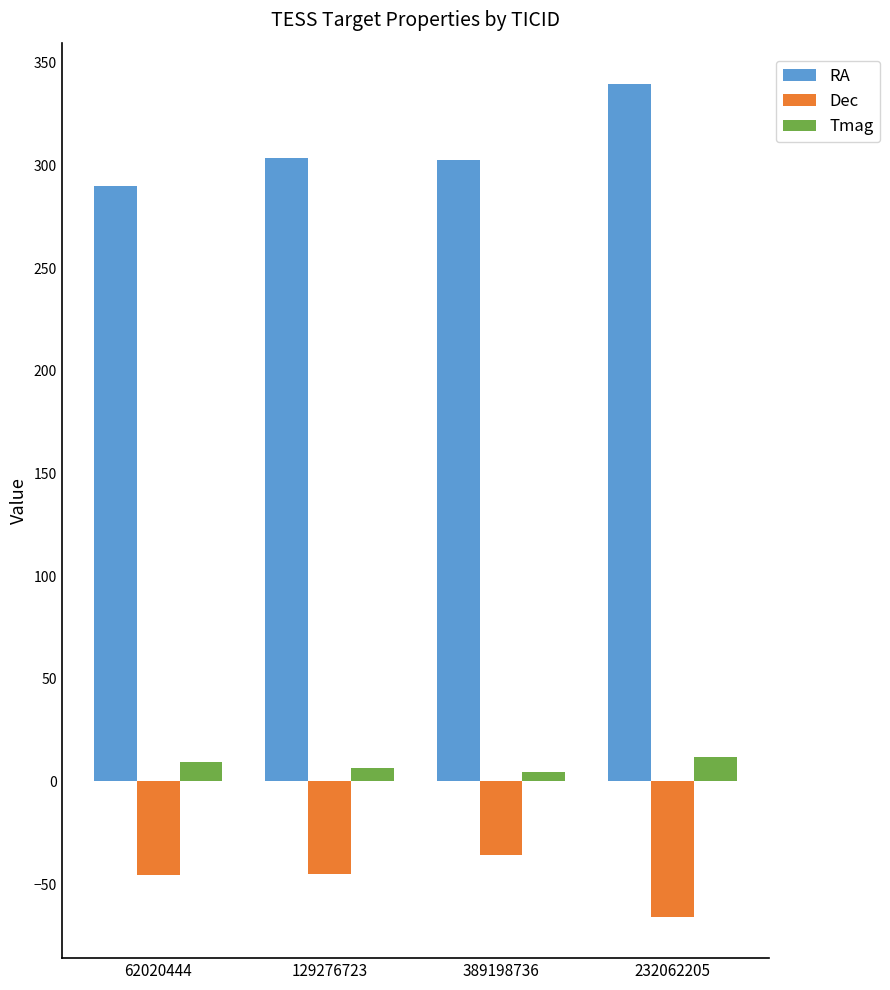

What position from the right is 129276723?

3